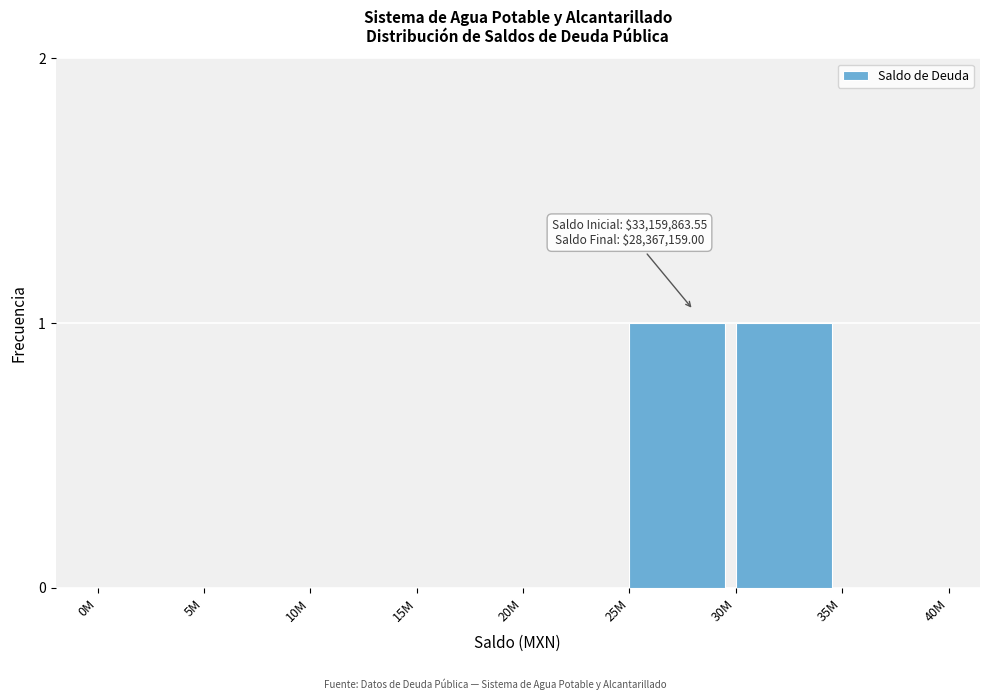

Reading right to left, transcribe all the data shown in this chart.

35M=0	30M=1	25M=1	20M=0	15M=0	10M=0	5M=0	0M=0